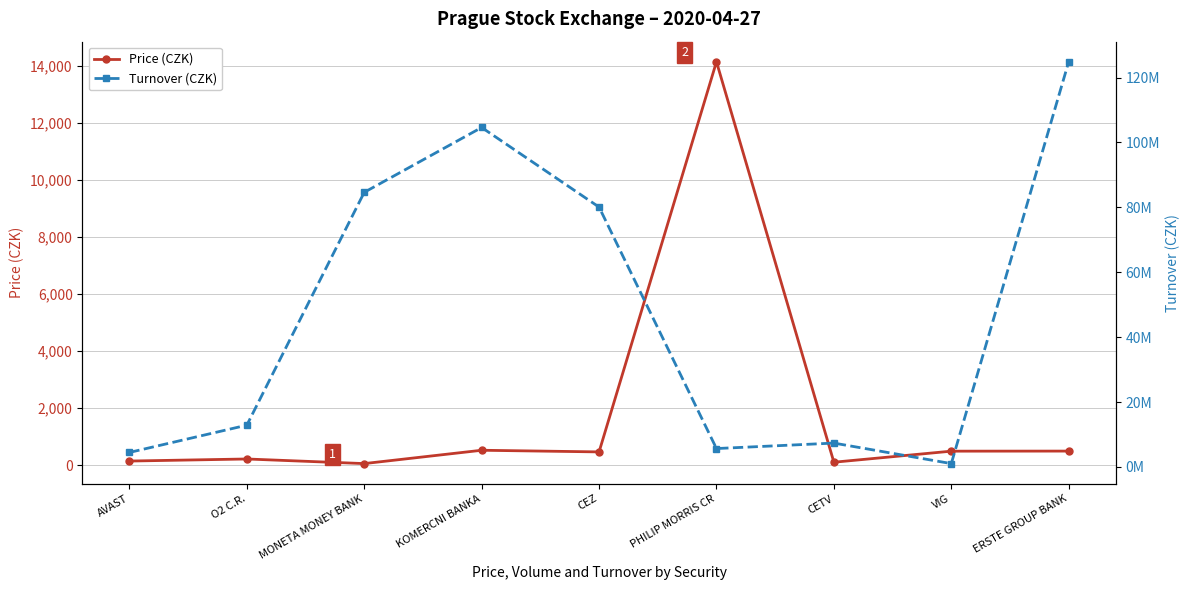

Is it true that Price (CZK) equals 839.6 at ERSTE GROUP BANK?

False